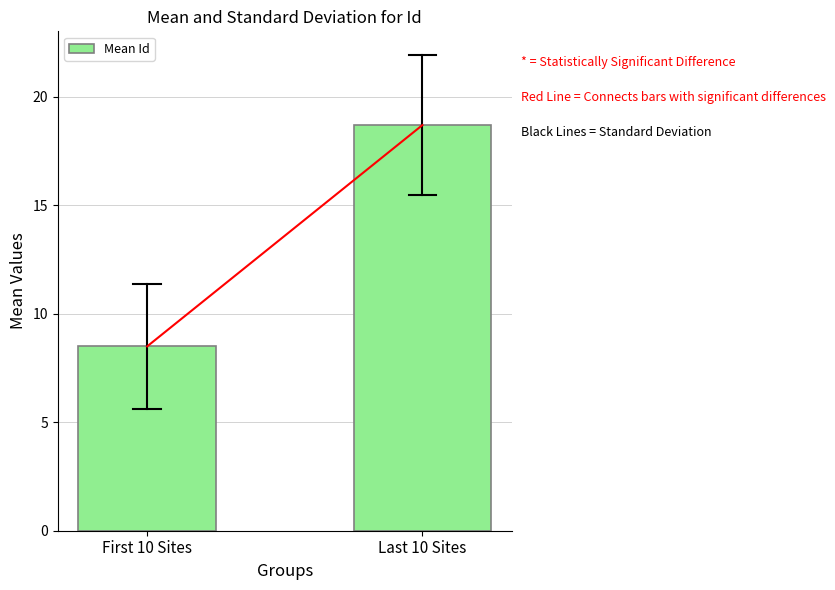

Which label corresponds to the largest value in the chart?

Last 10 Sites